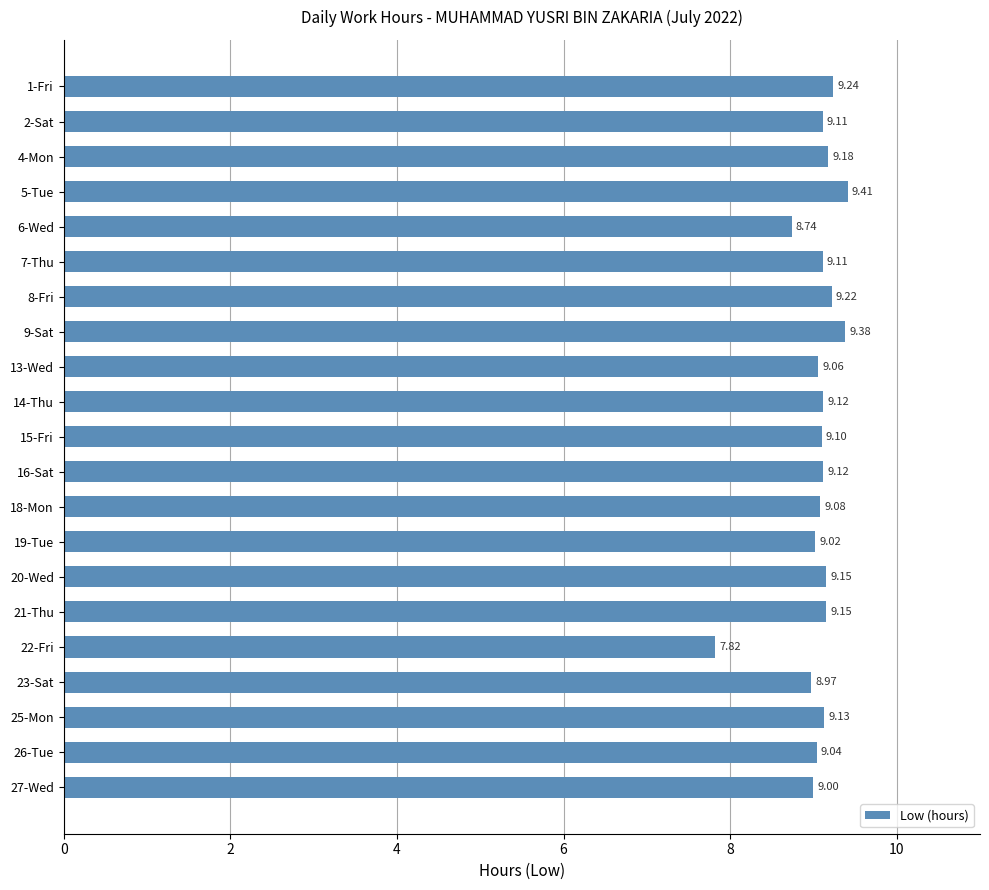

What is the difference between the maximum and minimum values?

1.6